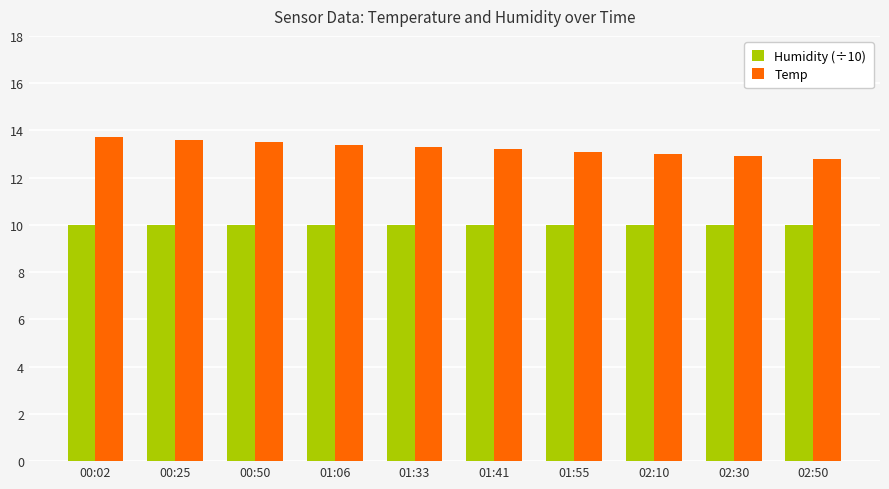

What is the average value of the Humidity (÷10) series?

10.0